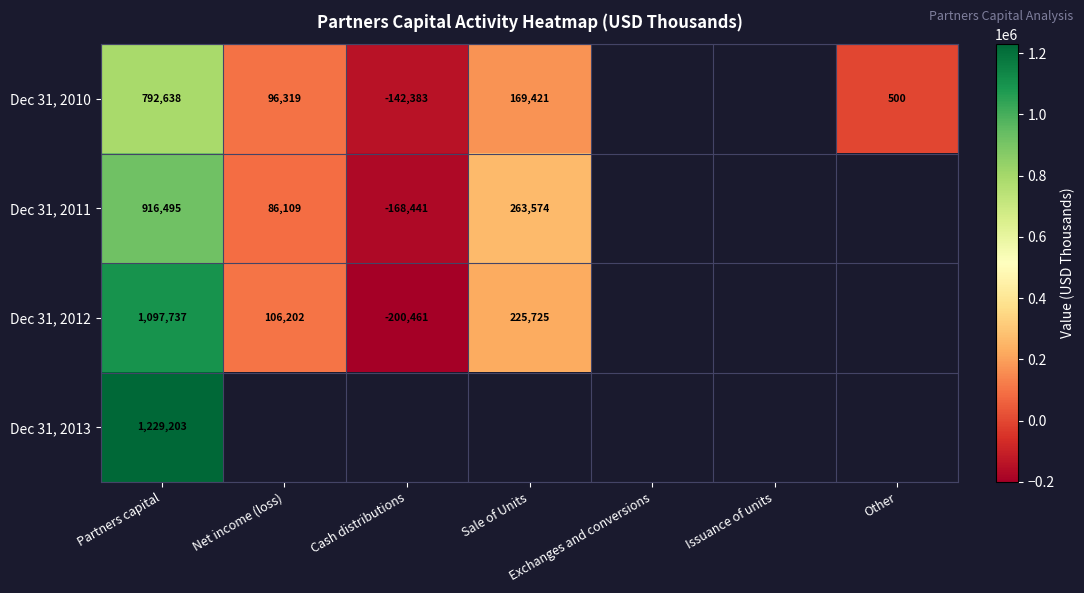

At how many categories does at least one series exceed -172294?

5